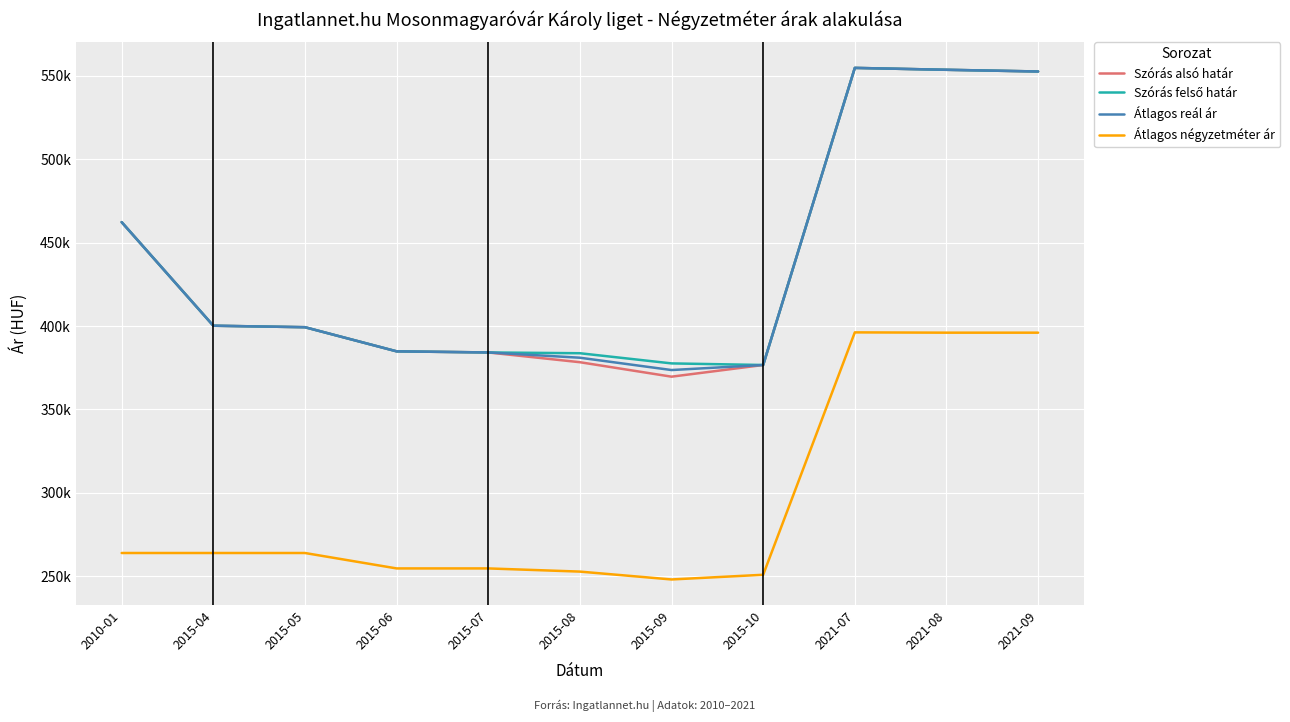

Where does the Átlagos reál ár series first go above 399329?

2010-01